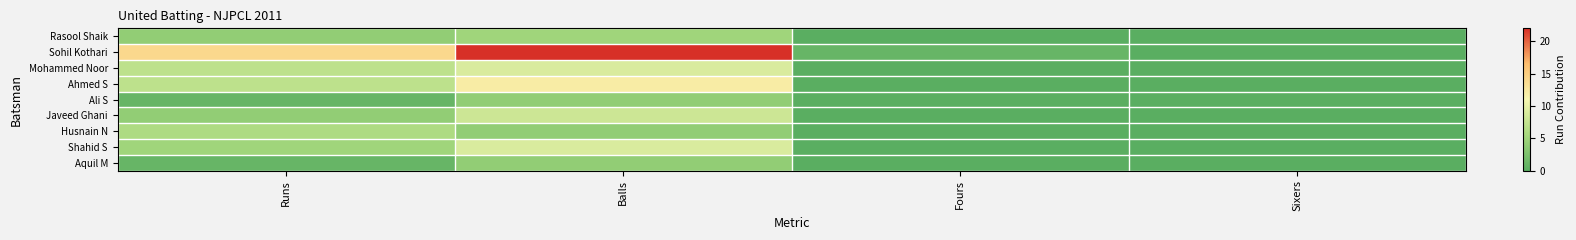

Which label corresponds to the largest value in the chart?

Balls